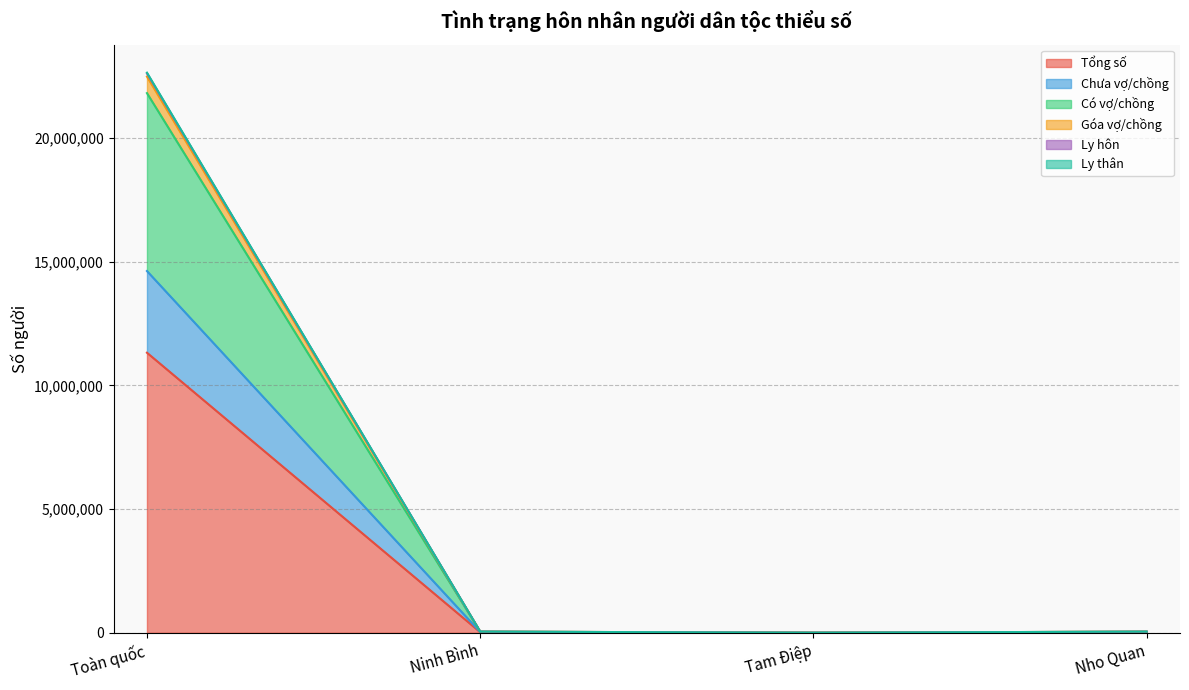

What is the difference between the second highest and minimum values in the Ly thân series?

44132.3